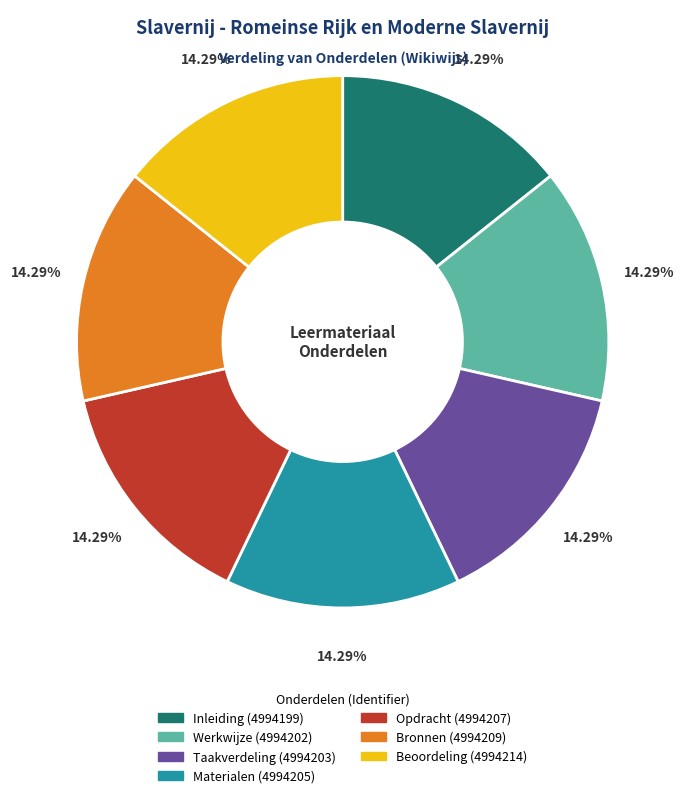

Combined, do Inleiding and Bronnen account for over 50%?

No